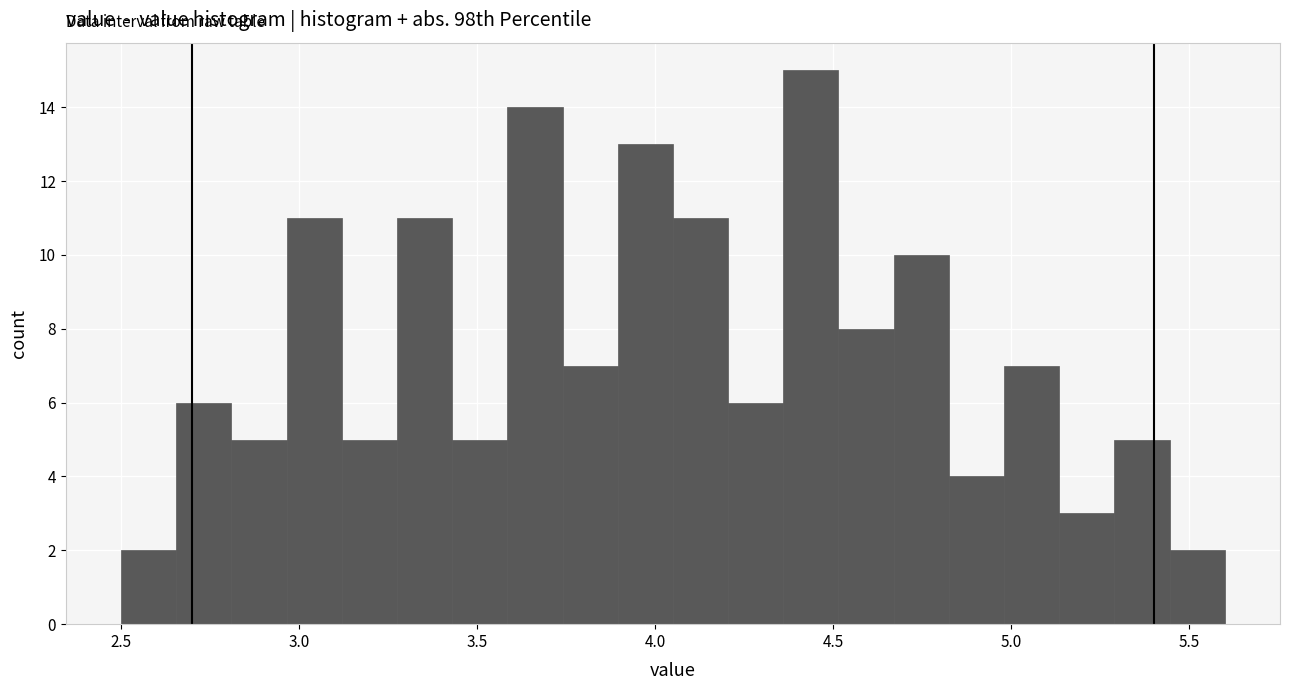

Read against the x-axis, roughly where is the centre of the tallest bar?

4.45